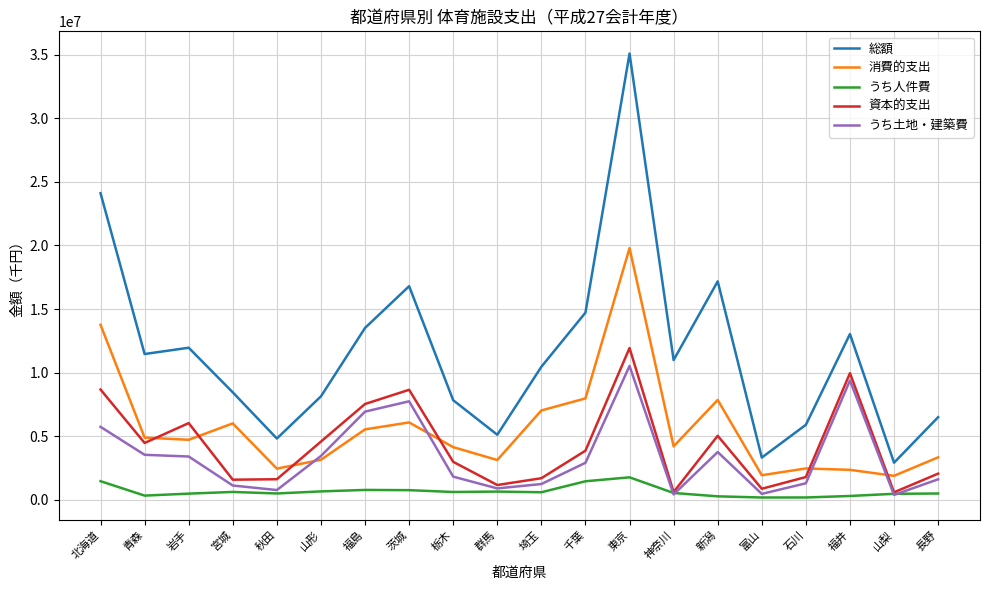

At which category does the chart reach its peak across all series?

東京